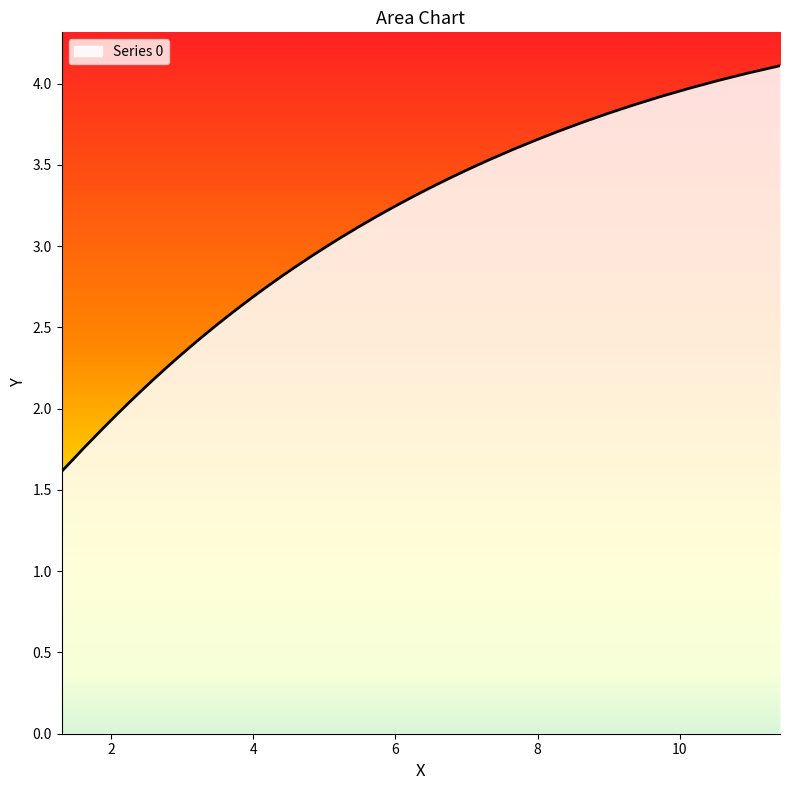

What is the greatest value displayed?

4.1